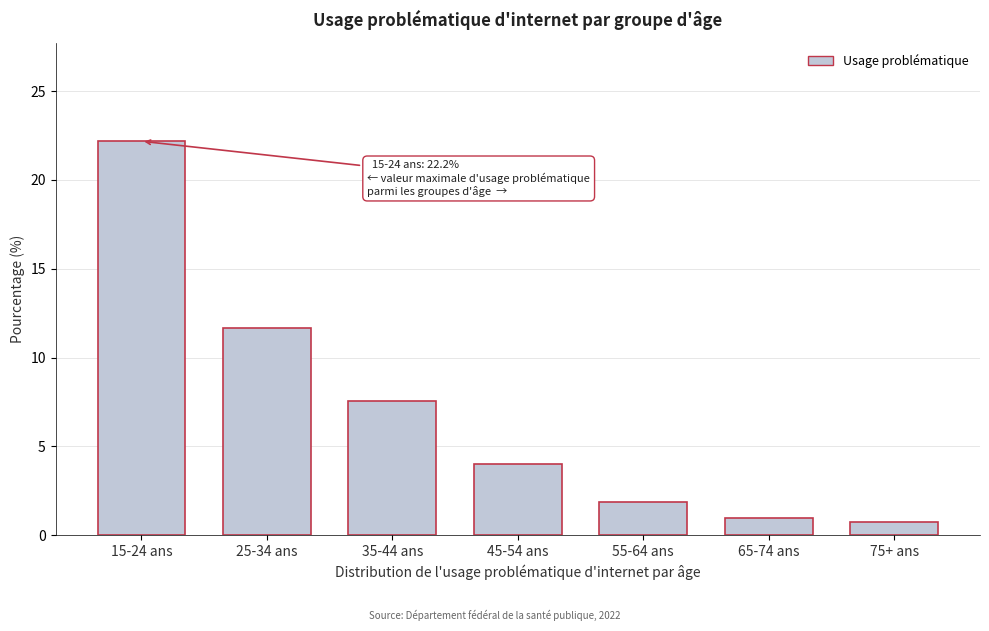

Reading left to right, transcribe all the data shown in this chart.

22.2	11.7	7.6	4.0	1.9	1.0	0.8